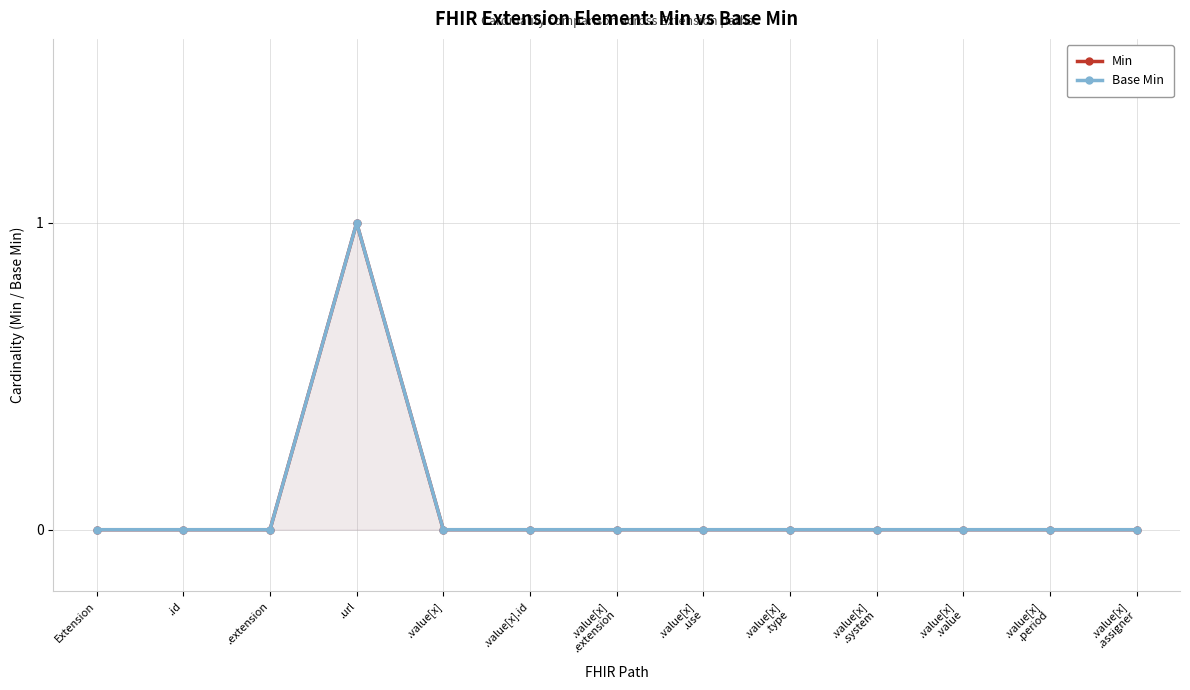

Where is the first local maximum for Base Min?

.url